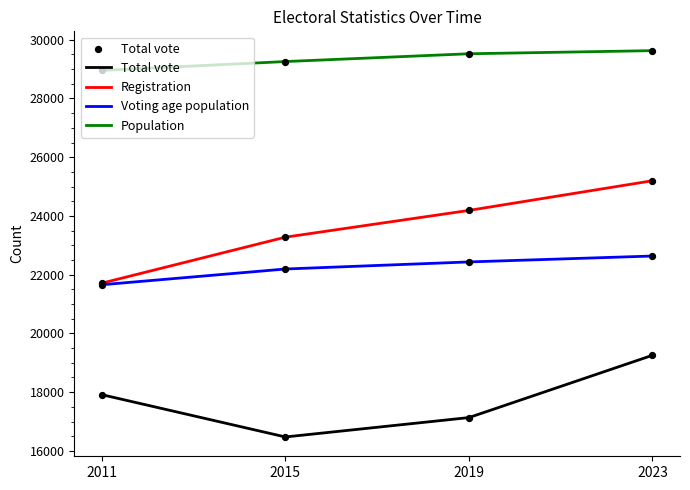

Which series has the largest total across all categories?

Population